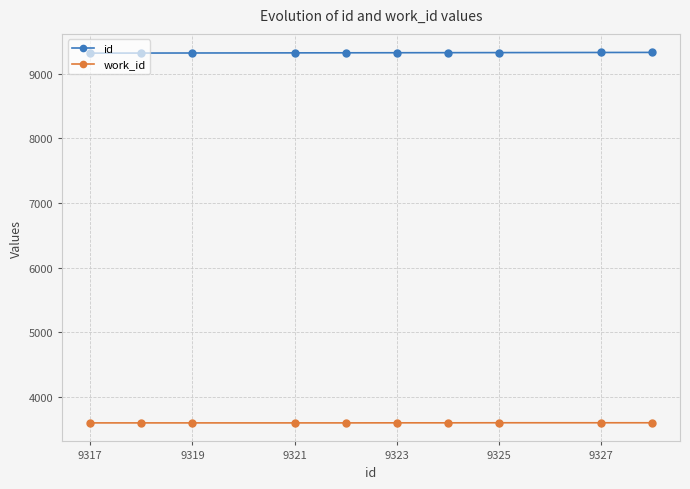

At how many categories does at least one series exceed 8532?

10